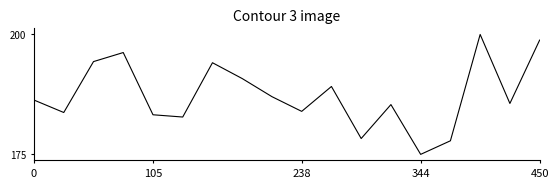

Is this an area chart (filled region under the line)?

No